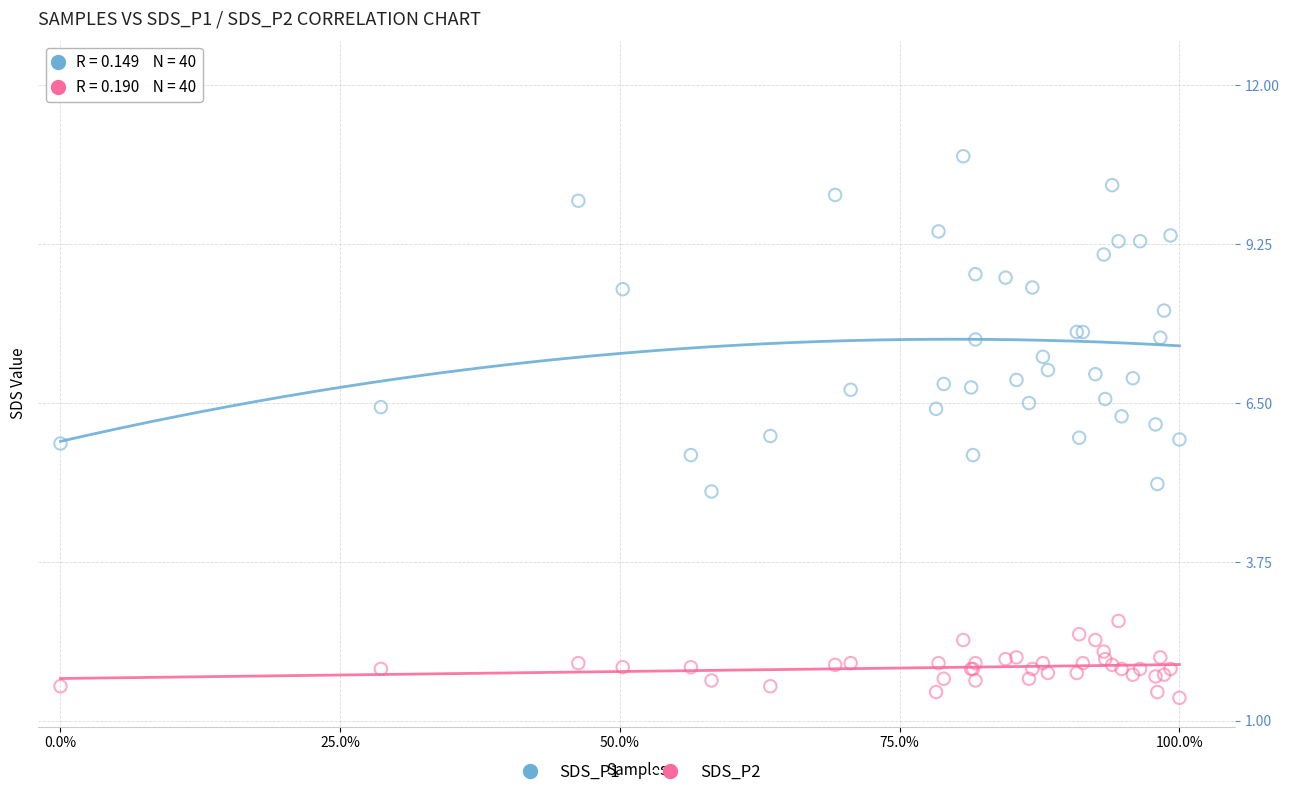

Which series has the widest spread of Y values?

SDS_P1